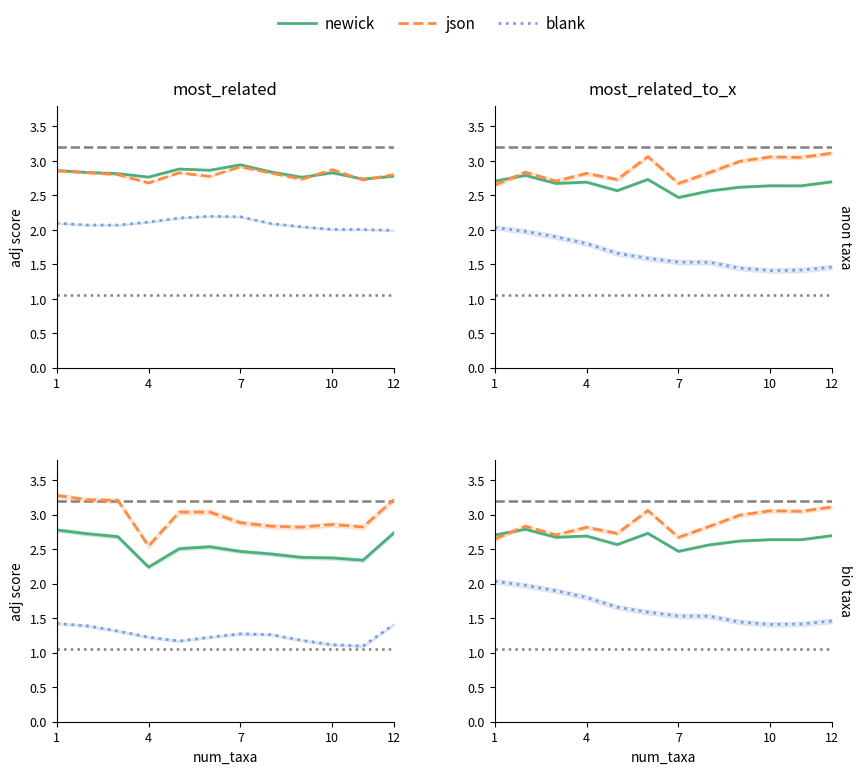

How many times do newick and json cross each other?

1